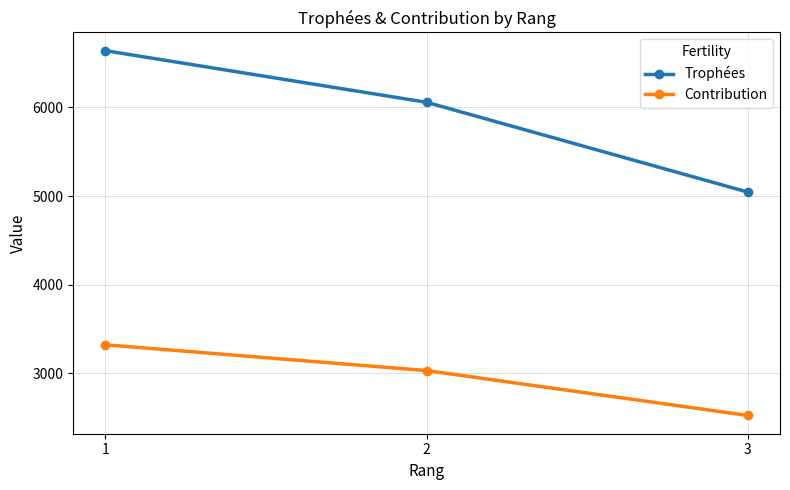

What is the difference between the highest and lowest values at 3?

2522